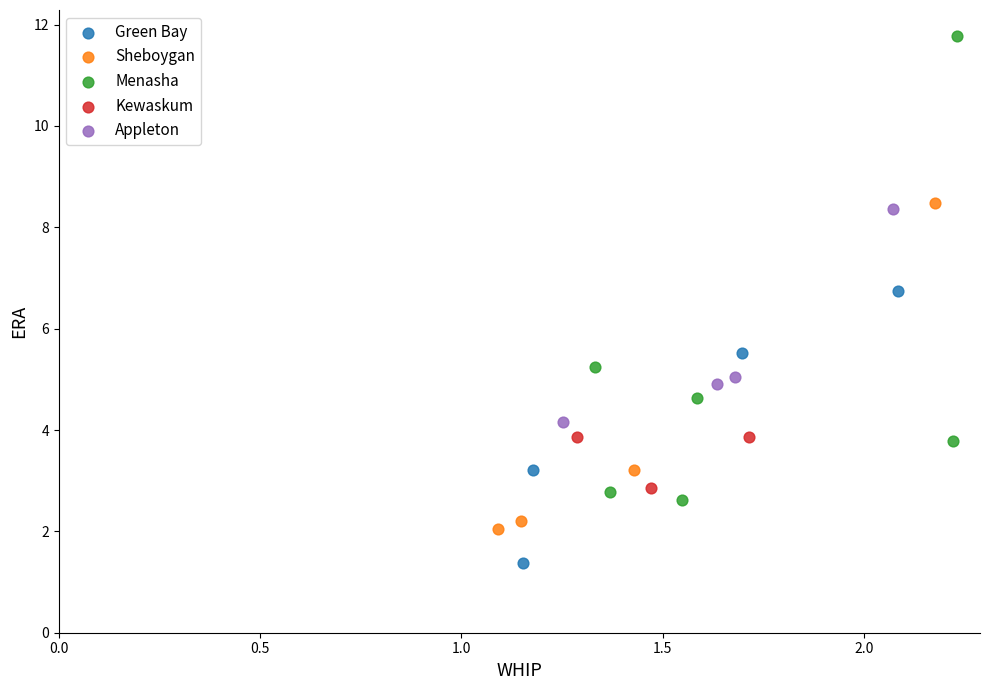

Which series reaches the minimum Y coordinate?

Green Bay